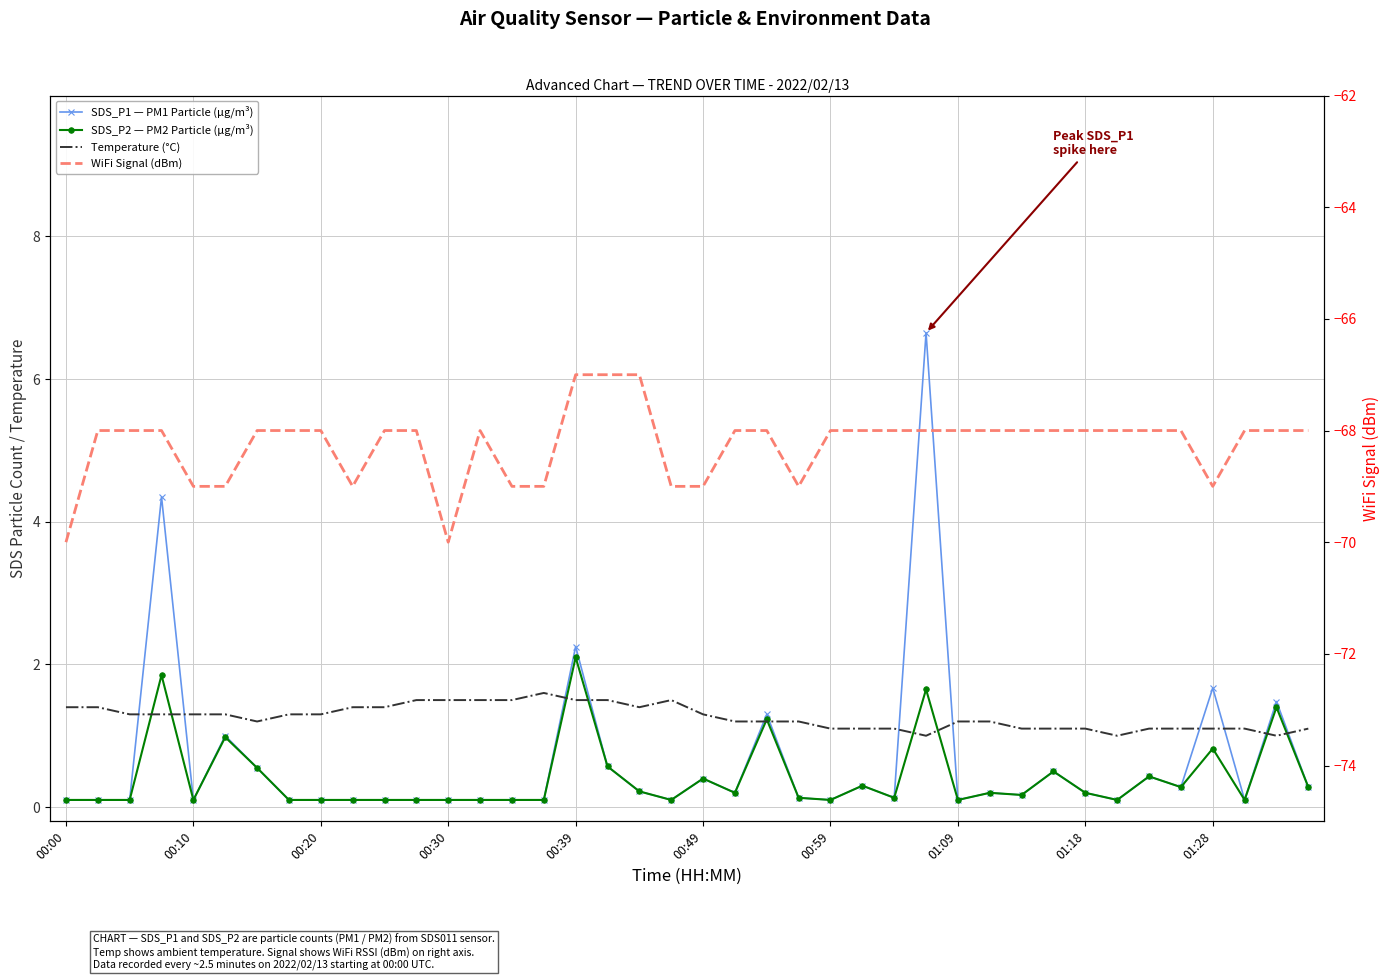

True or false: SDS_P1 — PM1 Particle (µg/m³) and Temperature (°C) cross at least once.

True